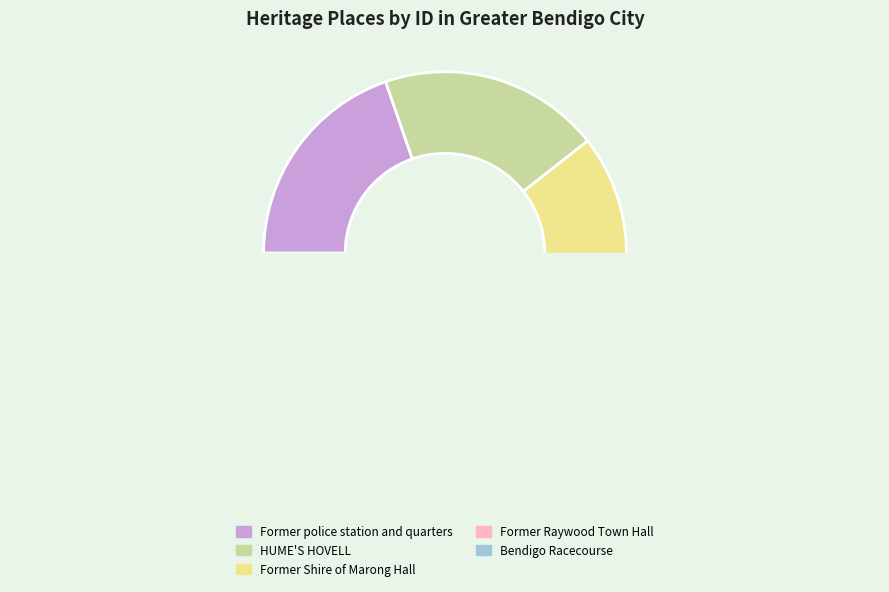

What is the change in value from HUME'S HOVELL to Bendigo Racecourse?

+14405